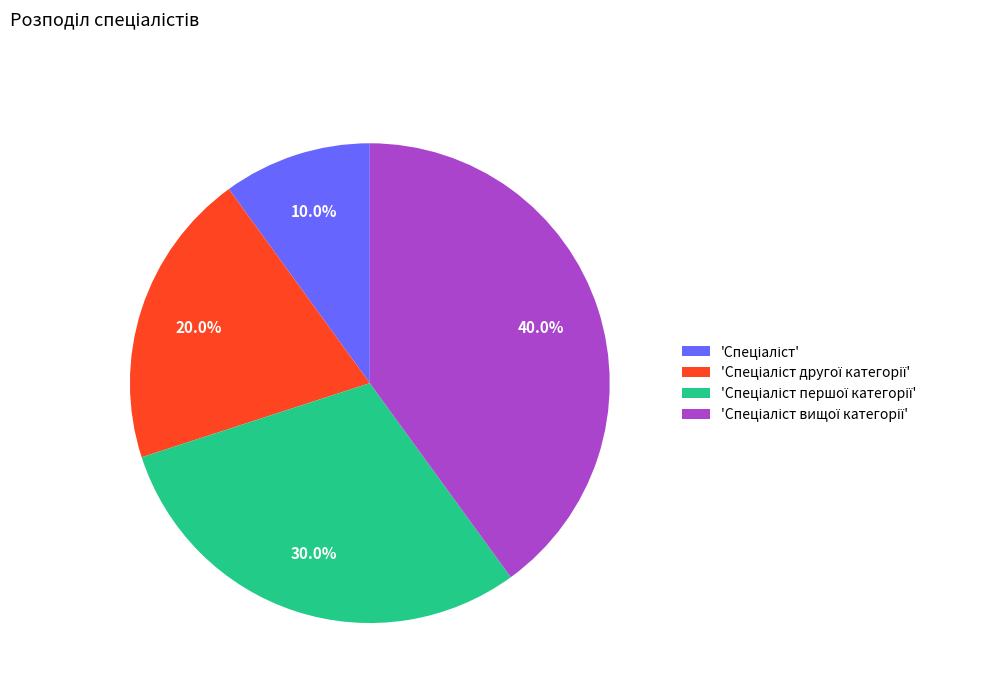

Does any single category account for the majority?

No